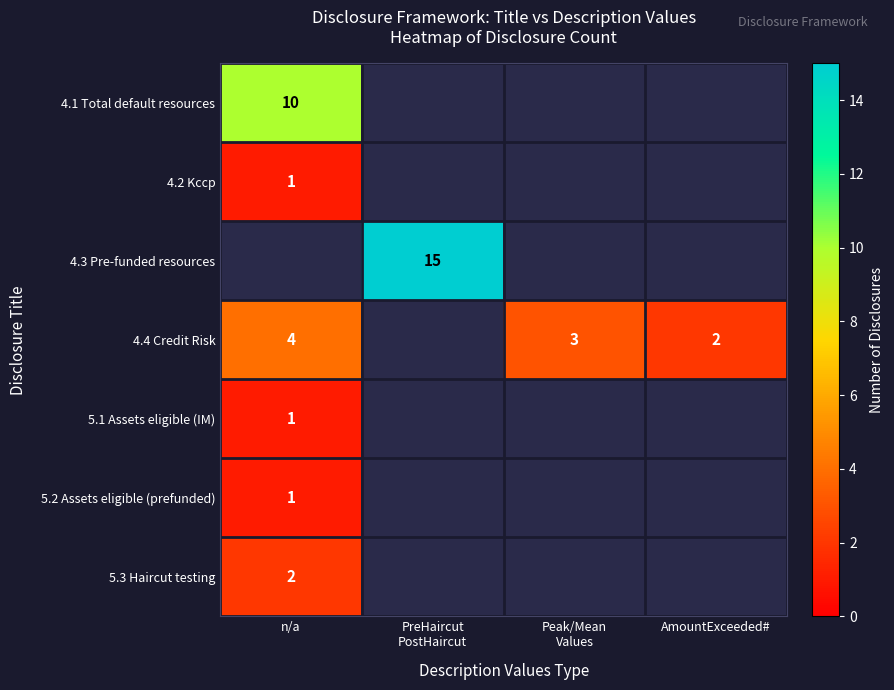

At how many categories does at least one series exceed 5?

2